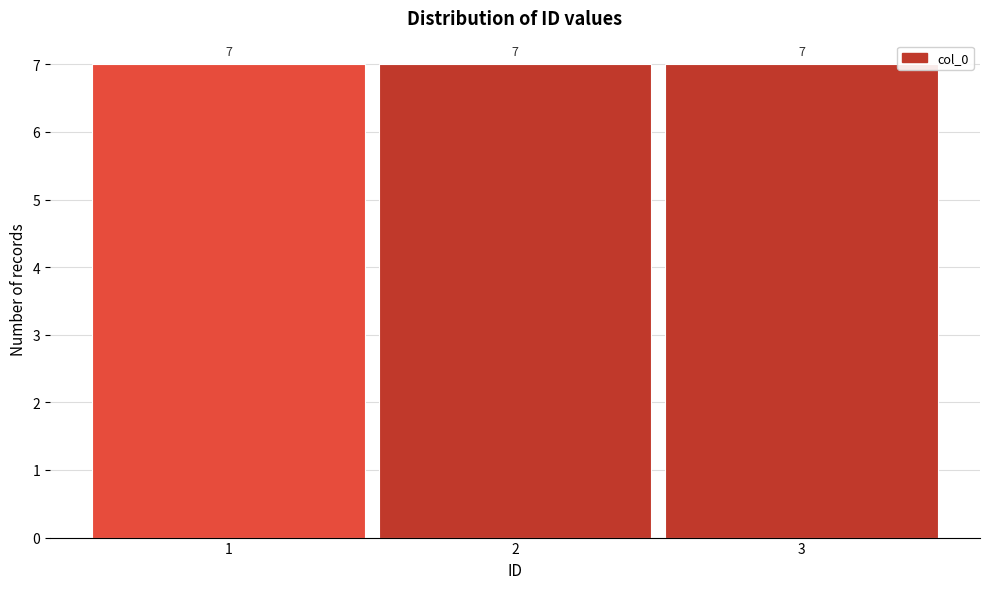

Reading left to right, list every bar in this chart as the range it spans on the x-axis followed by its height.

0.5 to 1.5: 7
1.5 to 2.5: 7
2.5 to 3.5: 7